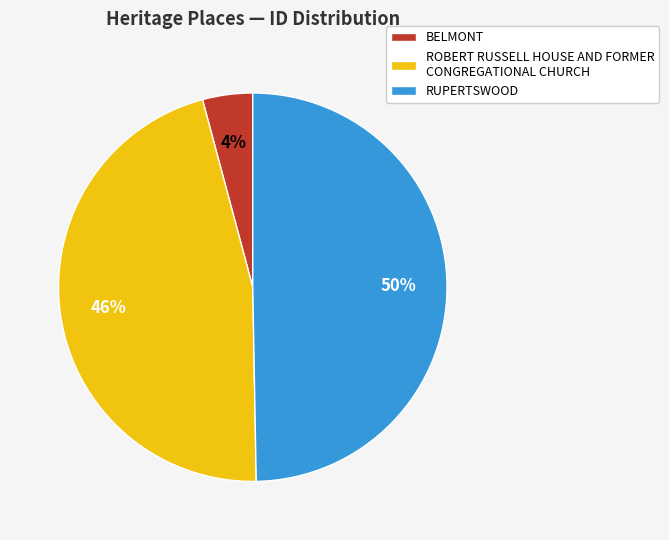

Does BELMONT account for over 50% of the chart?

No